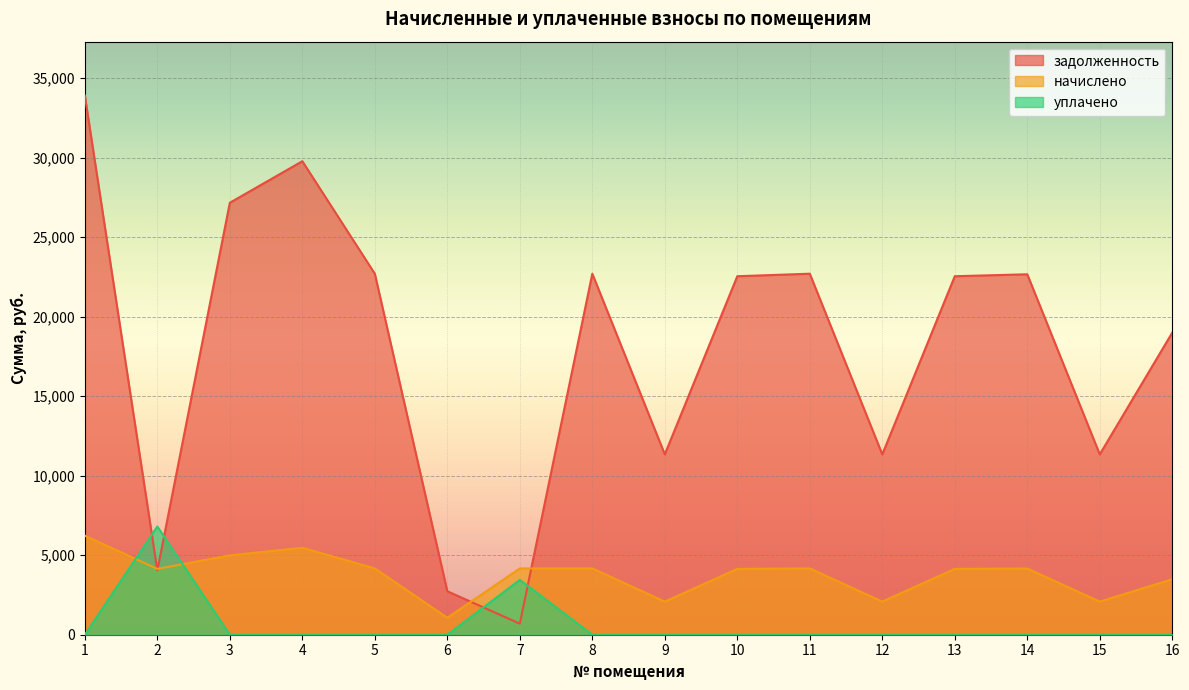

Which label corresponds to the smallest value in the chart?

1